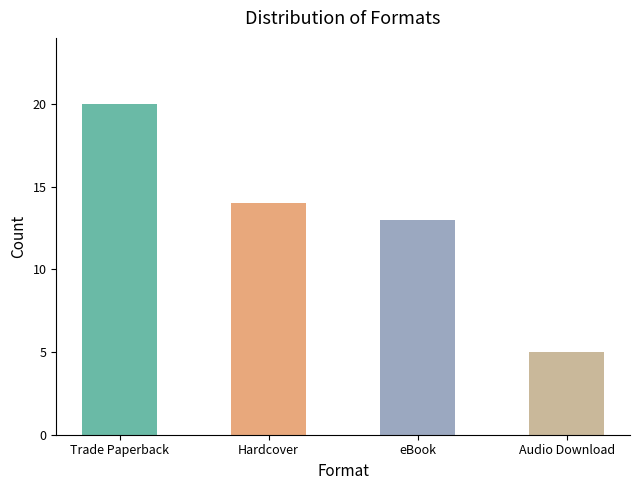

What is the label of the 2nd bar from the left?

Hardcover